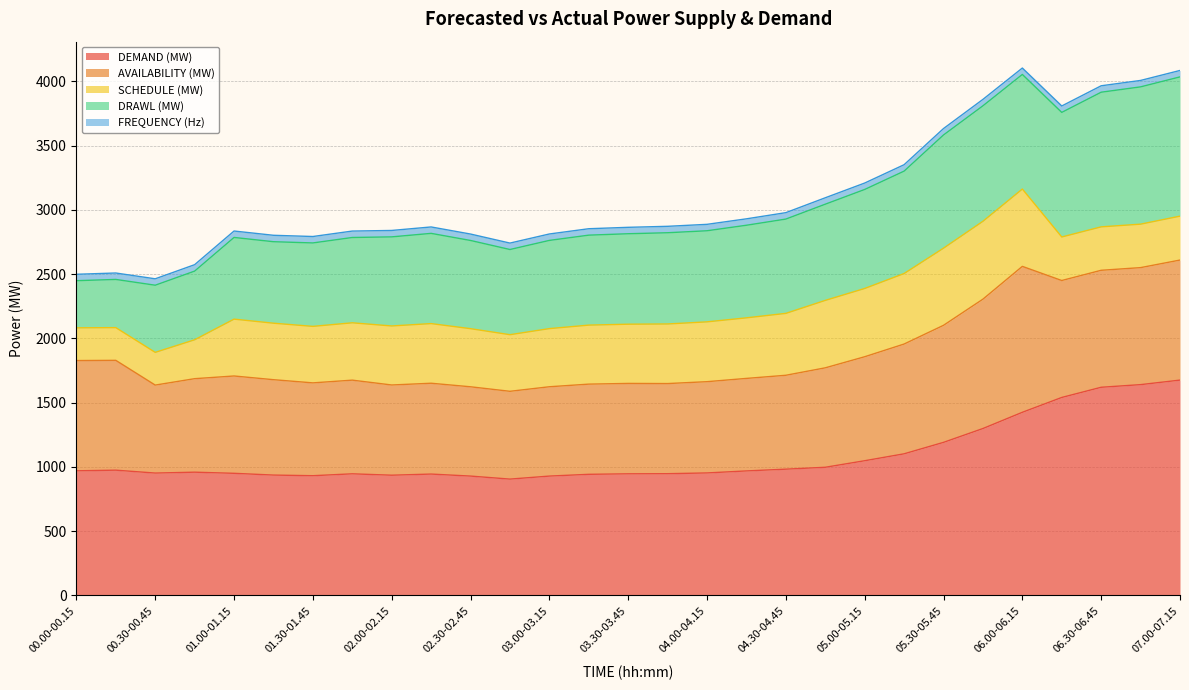

Where does the AVAILABILITY (MW) series first go above 730?

00.00-00.15